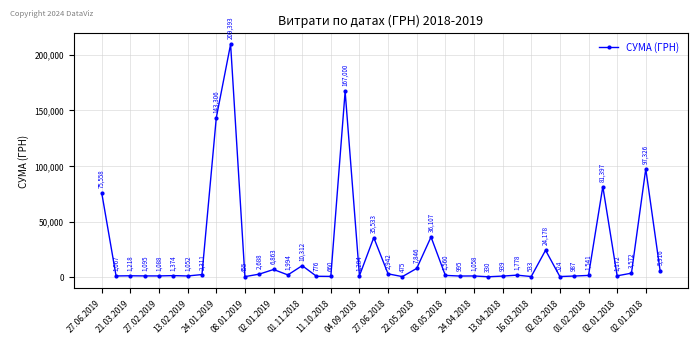

How many data points does each series have?

40